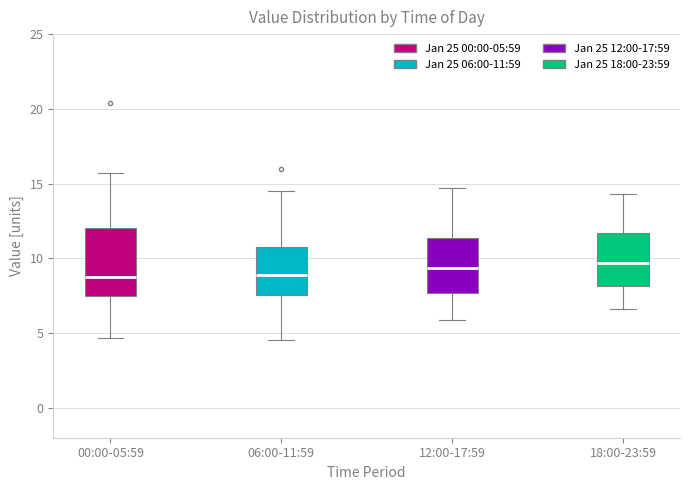

Where is the upper edge of the box for 06:00-11:59 on the y-axis? The values are not printed on the chart, so give them approximately, as read against the axis.

11.0